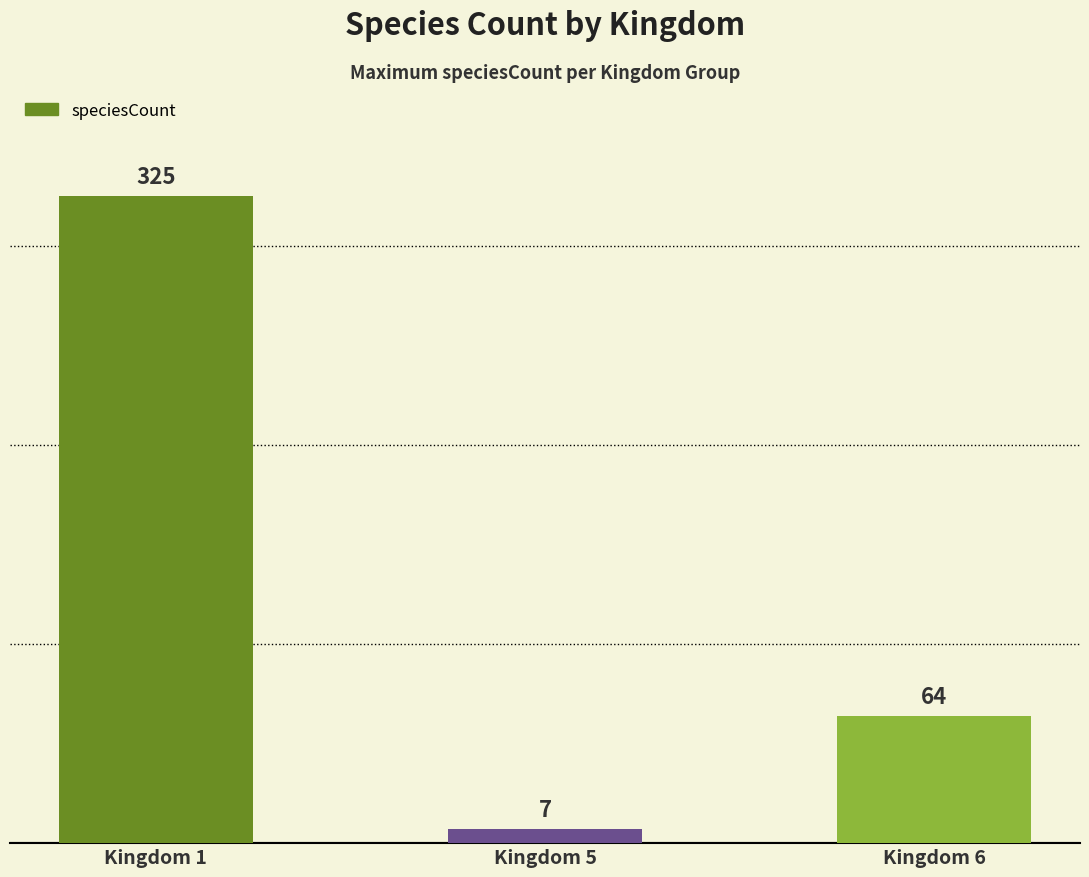

What is the change in value from Kingdom 1 to Kingdom 5?

-318